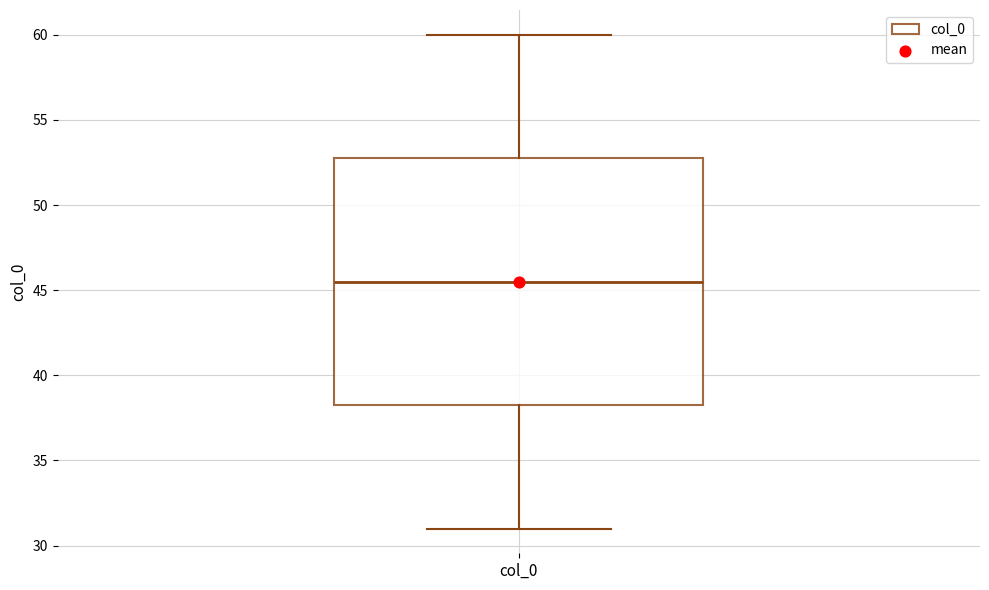

Where does the lower whisker of the box for col_0 end on the y-axis? The values are not printed on the chart, so give them approximately, as read against the axis.

31.0